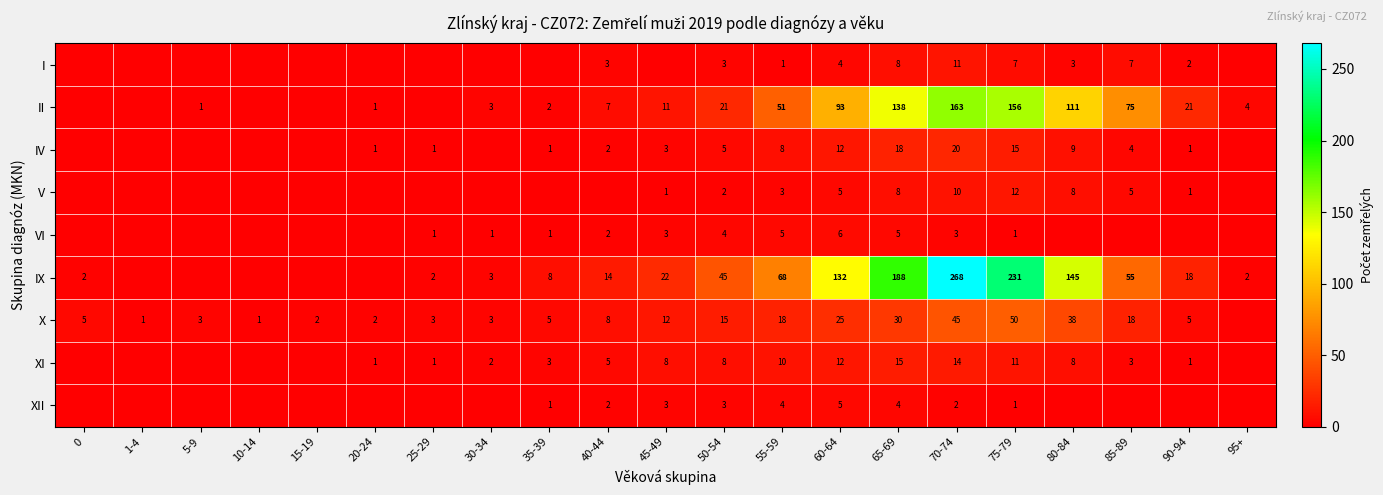

Is it true that XI equals 1 at 25-29?

True